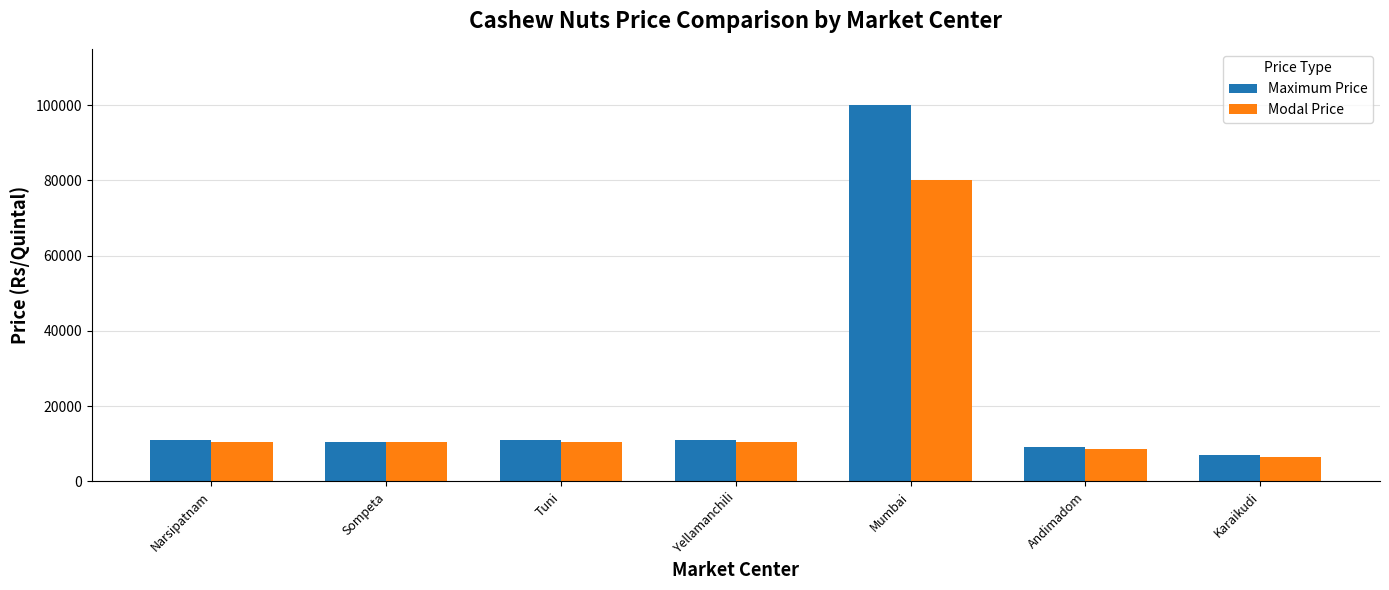

Is it true that Maximum Price equals 2543 at Tuni?

False